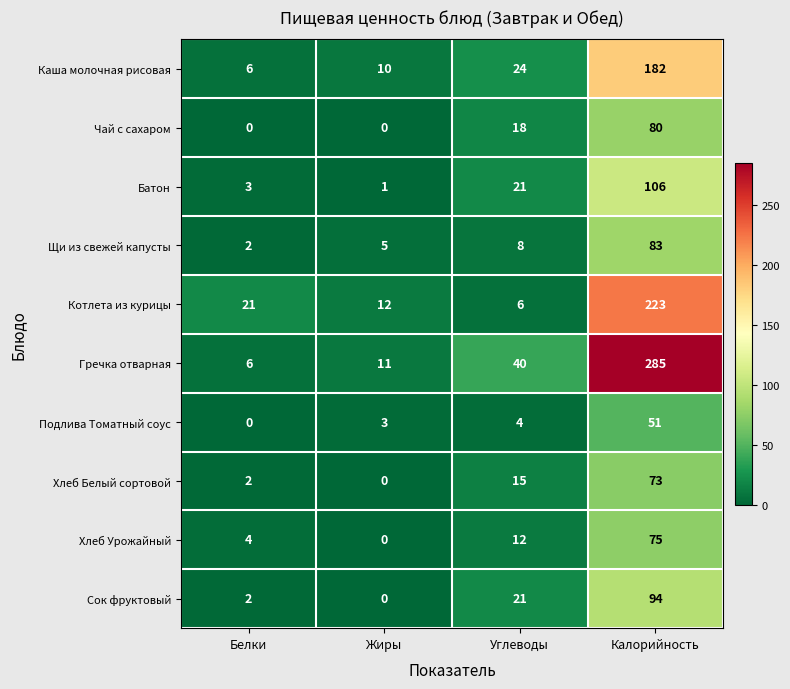

Between Белки and Жиры, which series saw the biggest shift?

Котлета из курицы